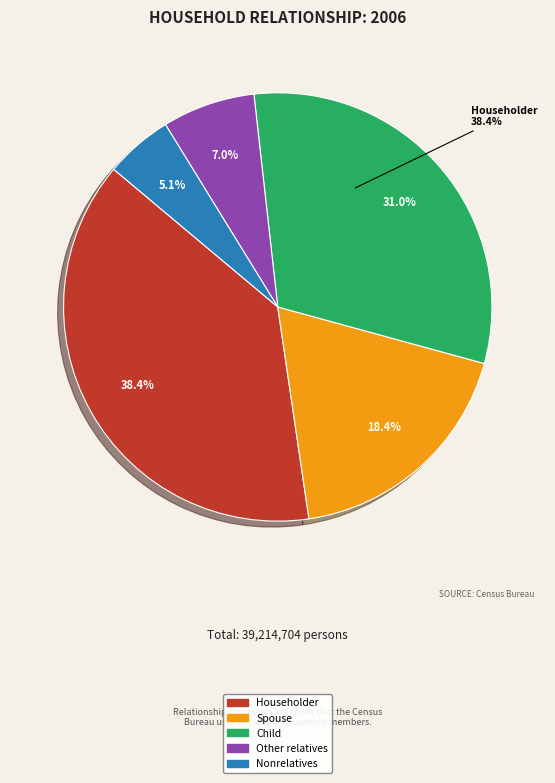

How many segments does this pie chart have?

5